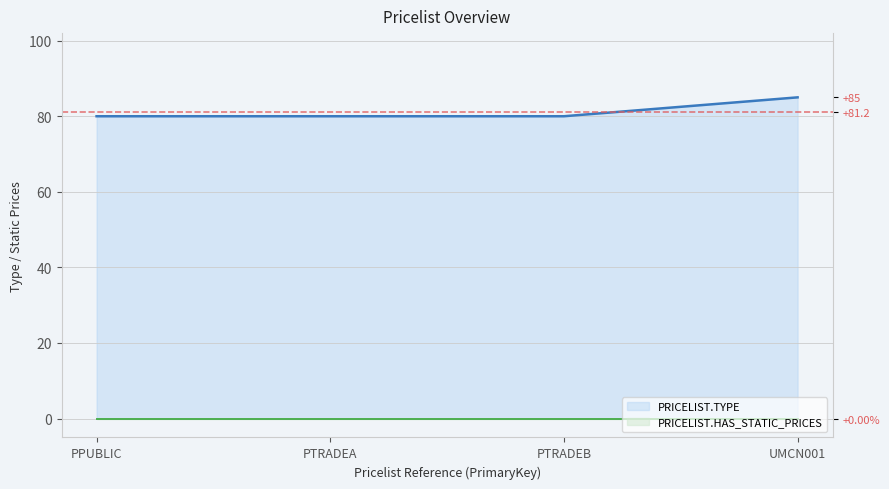

True or false: PRICELIST.TYPE and PRICELIST.HAS_STATIC_PRICES cross at least once.

False